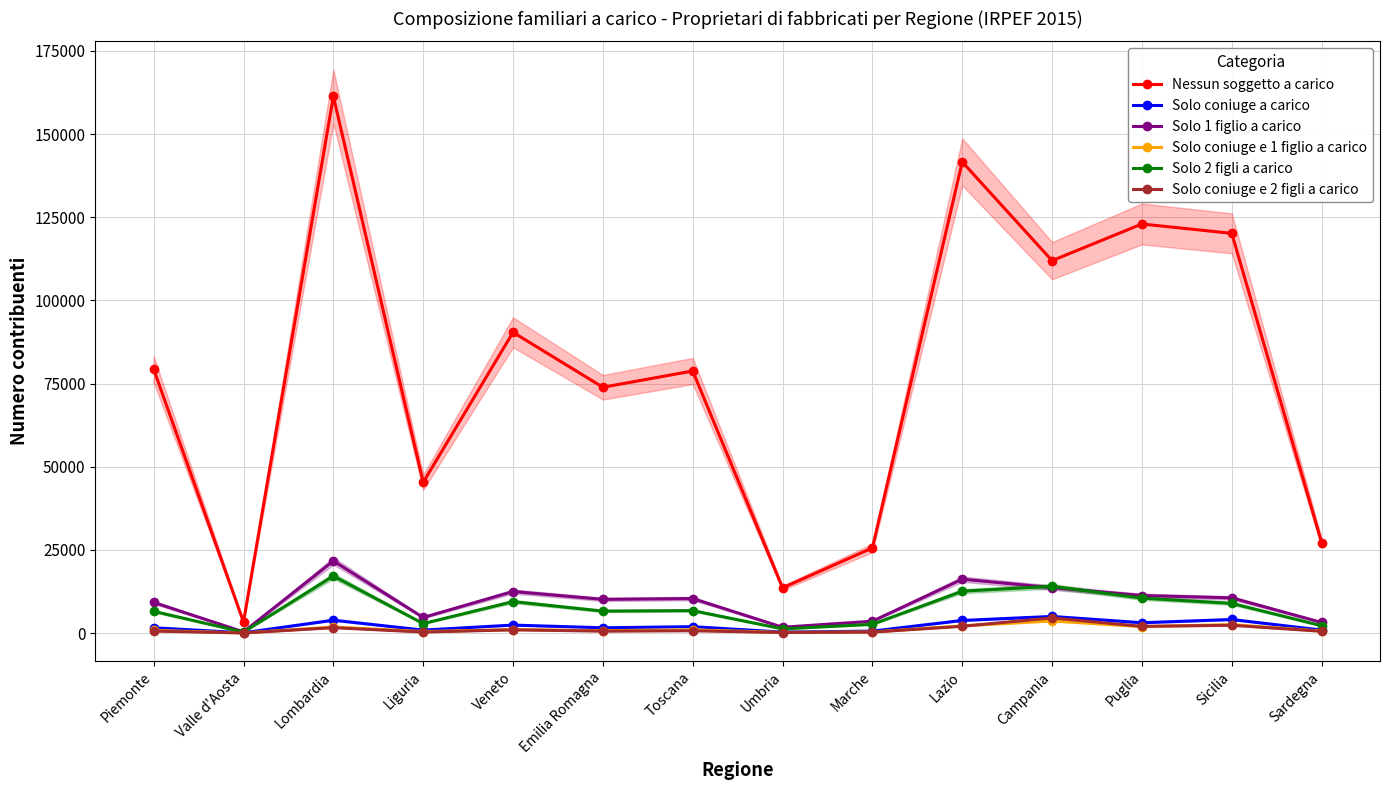

True or false: Solo coniuge a carico and Nessun soggetto a carico intersect in this chart.

False